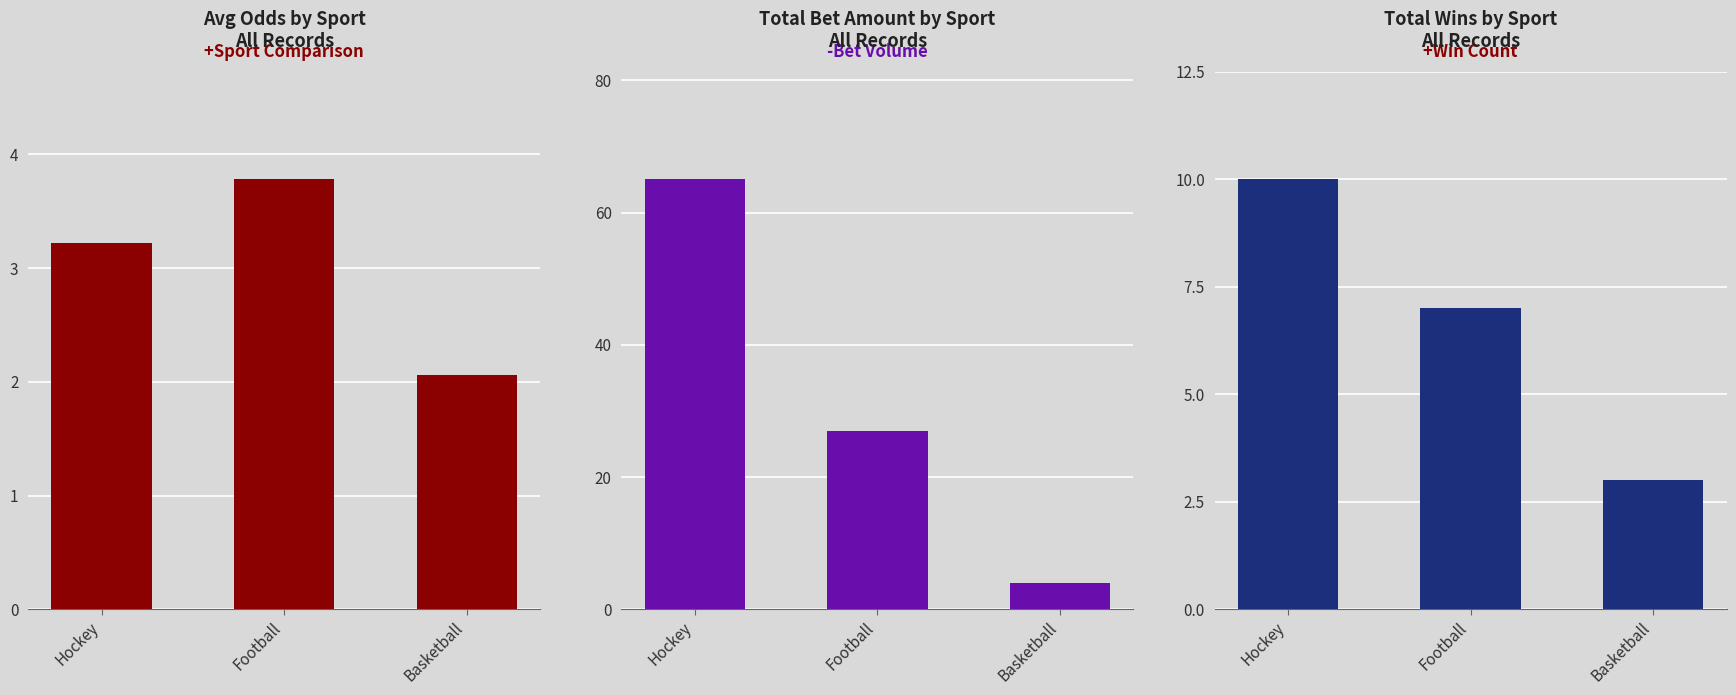

Where does the Avg Odds series first go above 3?

Hockey